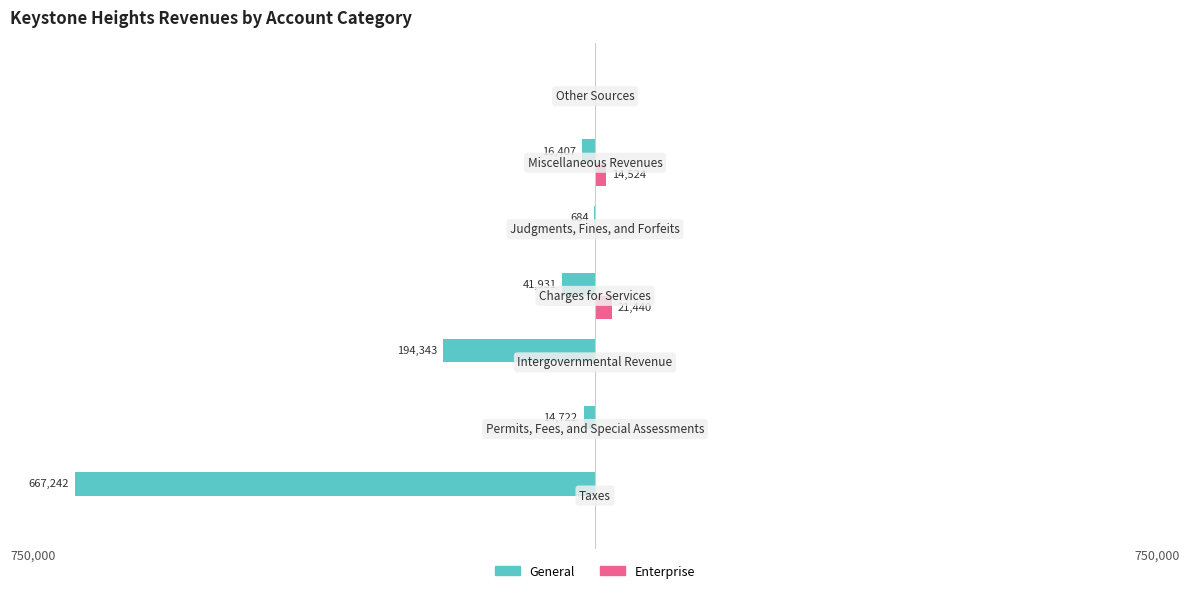

What are all the series names shown in the legend?

General, Enterprise